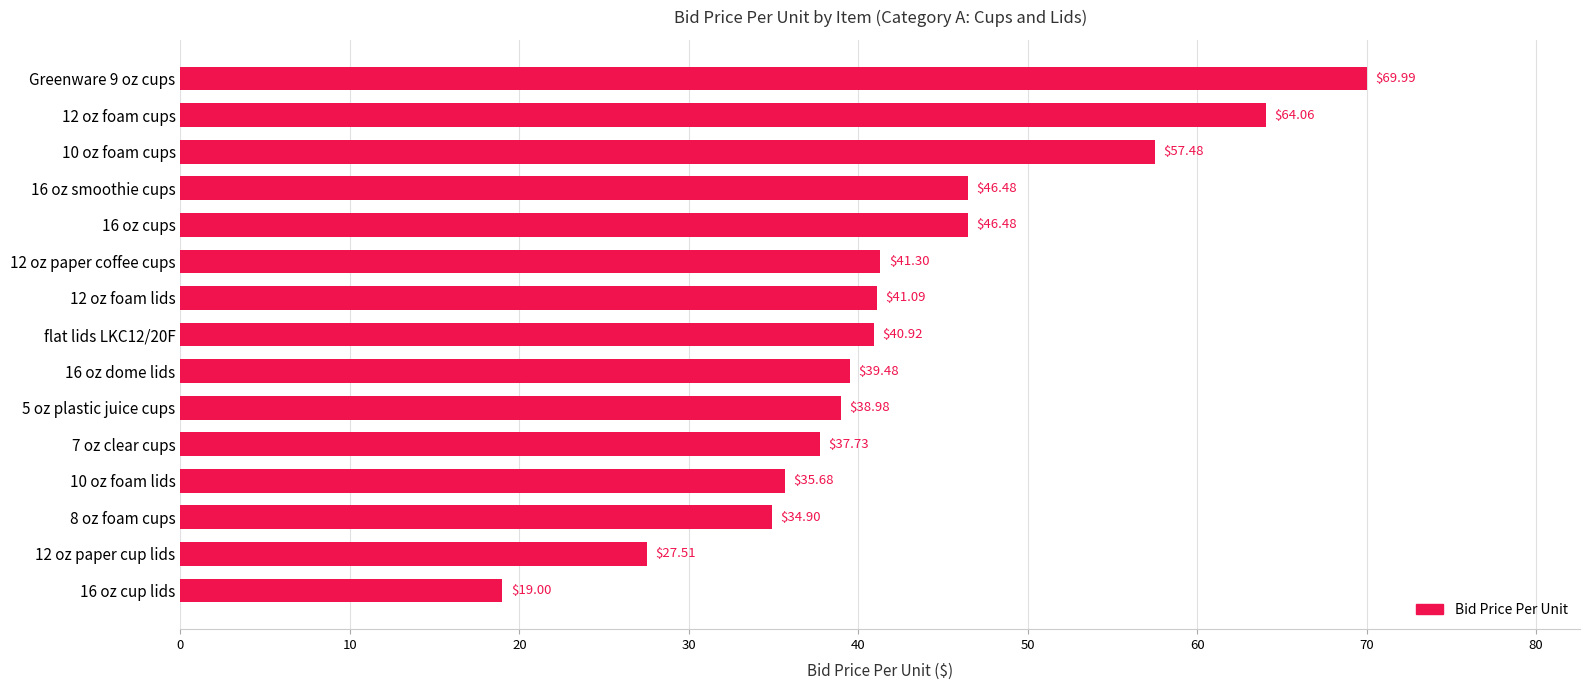

How many data points are less than 40?

7